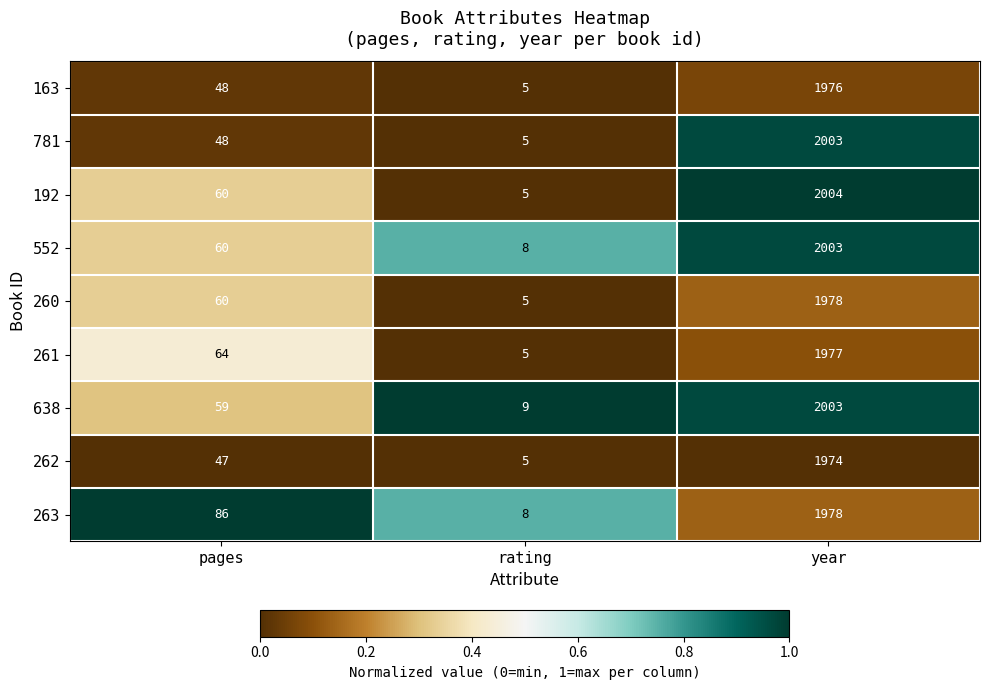

What is the difference between the maximum and minimum values in the 260 series?

1973